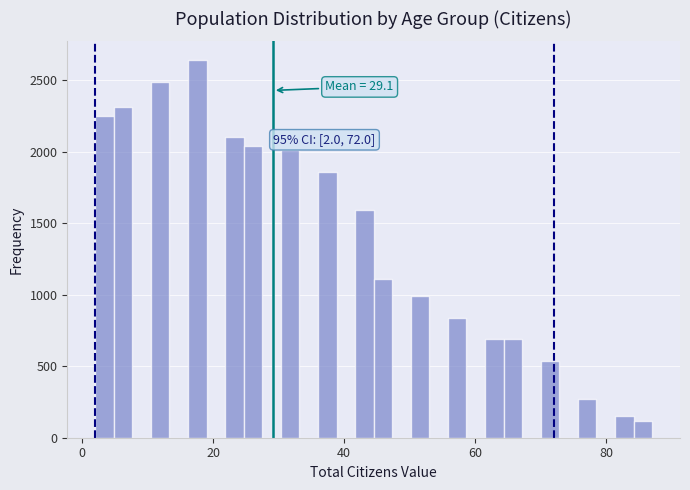

Read against the x-axis, roughly where is the centre of the tallest bar?

18